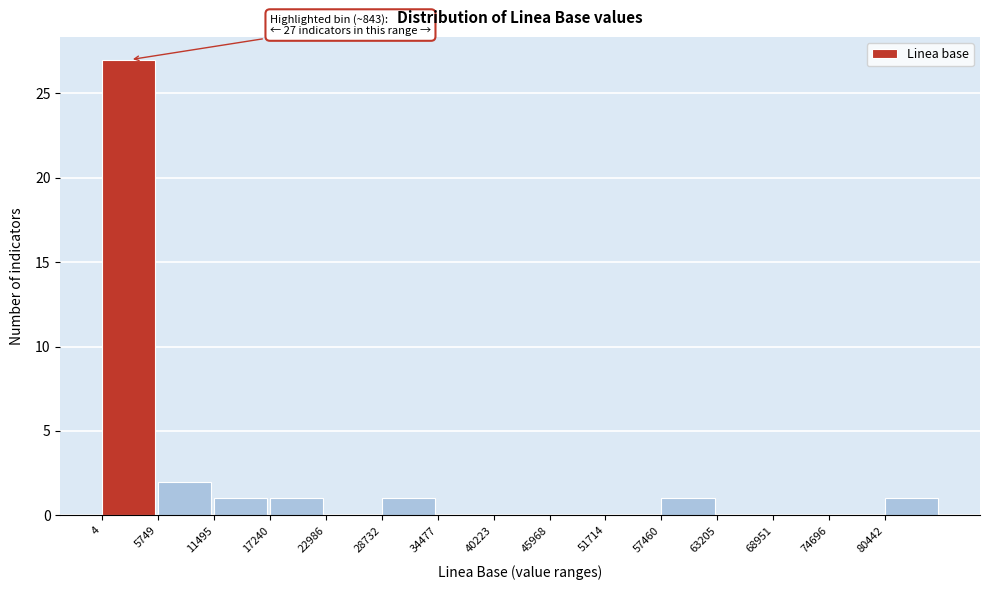

Over which range of the x-axis is the bar tallest?

0 to 6000